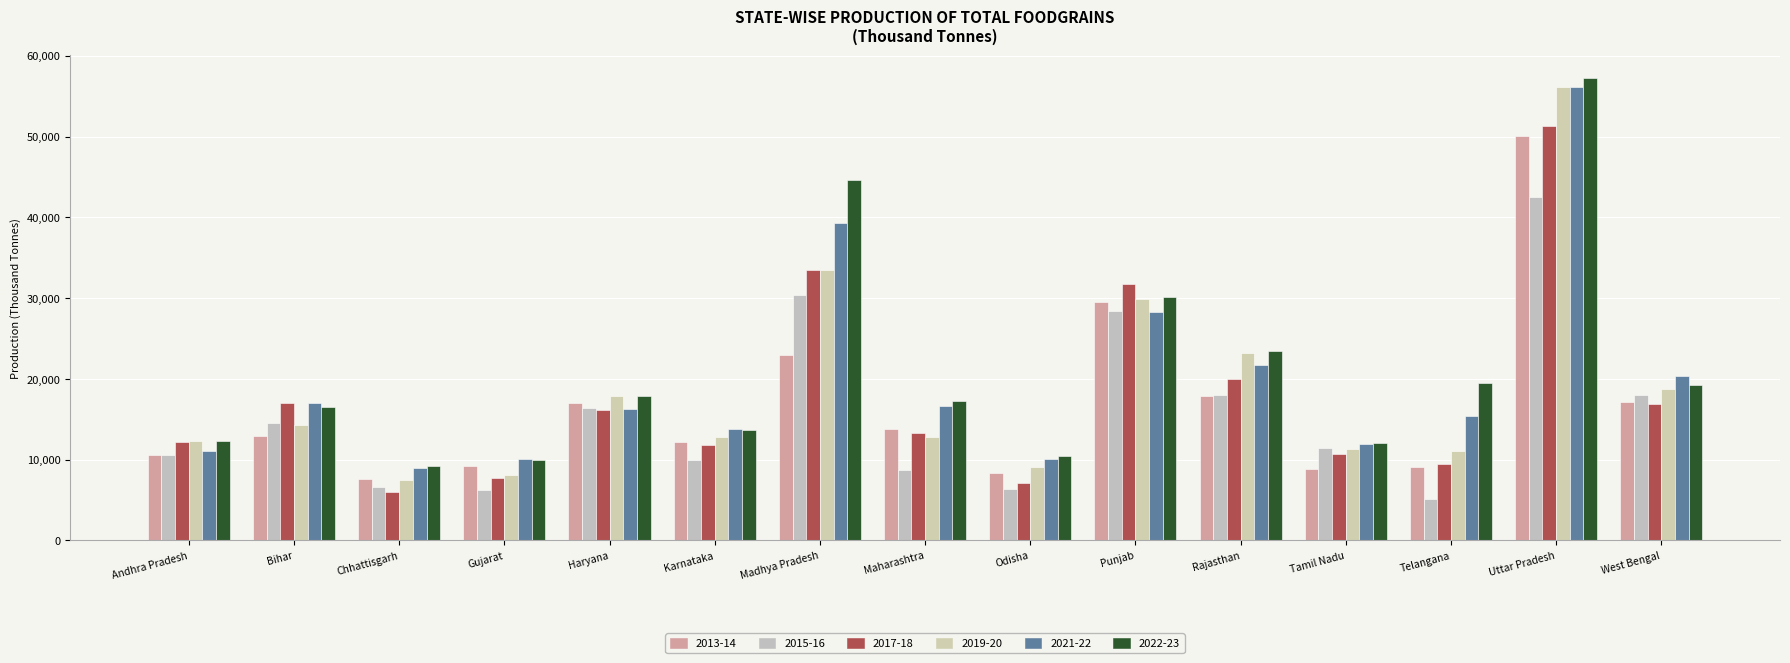

How many categories are shown in the chart?

15